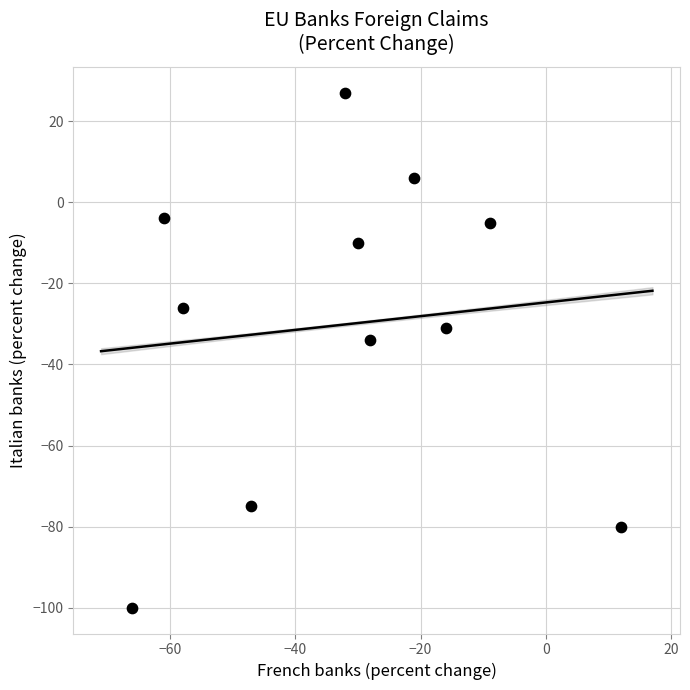

What Y value in the scatter plot is closest to -36?

-34